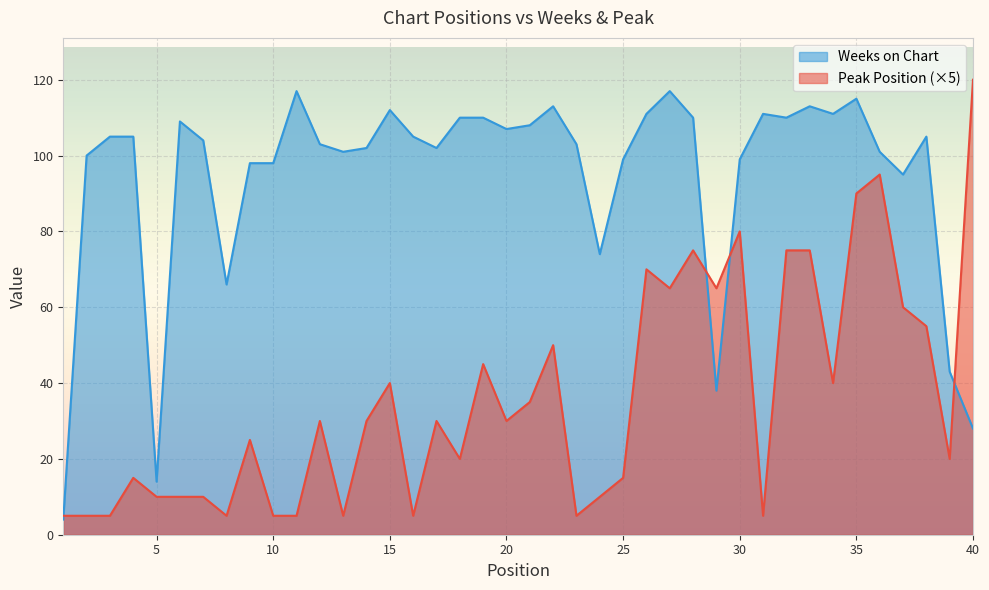

What is the greatest value displayed?

120